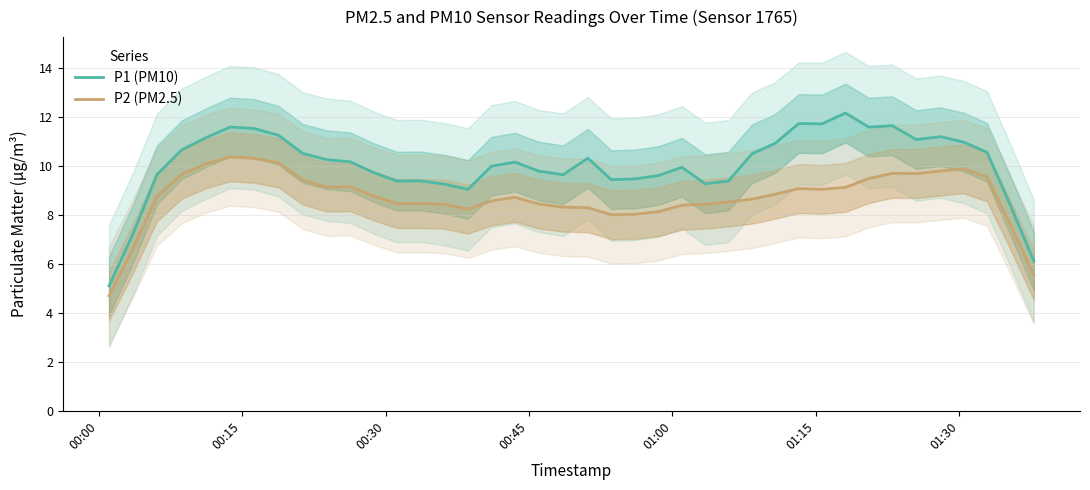

Reading left to right, list all the values displayed in this chart.

P1 (PM10): 5.1	7.3	9.7	10.7	11.2	11.6	11.5	11.3	10.5	10.3	10.2	9.7	9.4	9.4	9.3	9.1	10.0	10.2	9.8	9.7	10.3	9.5	9.5	9.6	10.0	9.3	9.4	10.5	10.9	11.8	11.7	12.2	11.6	11.7	11.1	11.2	11.0	10.6	8.4	6.1
P2 (PM2.5): 4.7	6.7	8.8	9.7	10.1	10.4	10.3	10.1	9.4	9.2	9.2	8.8	8.5	8.5	8.4	8.2	8.6	8.7	8.5	8.3	8.3	8.0	8.0	8.1	8.4	8.5	8.5	8.7	8.9	9.1	9.1	9.1	9.5	9.7	9.7	9.8	9.9	9.6	7.6	5.5